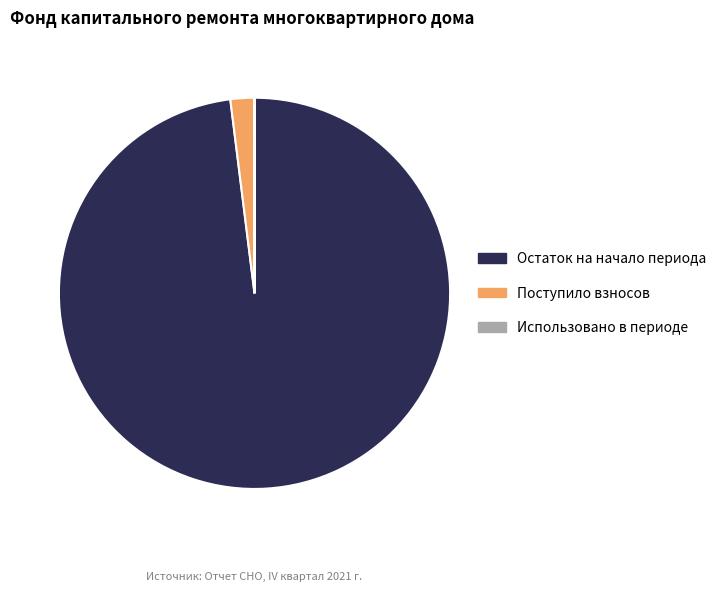

Which has a higher value, Поступило взносов or Остаток на начало периода?

Остаток на начало периода